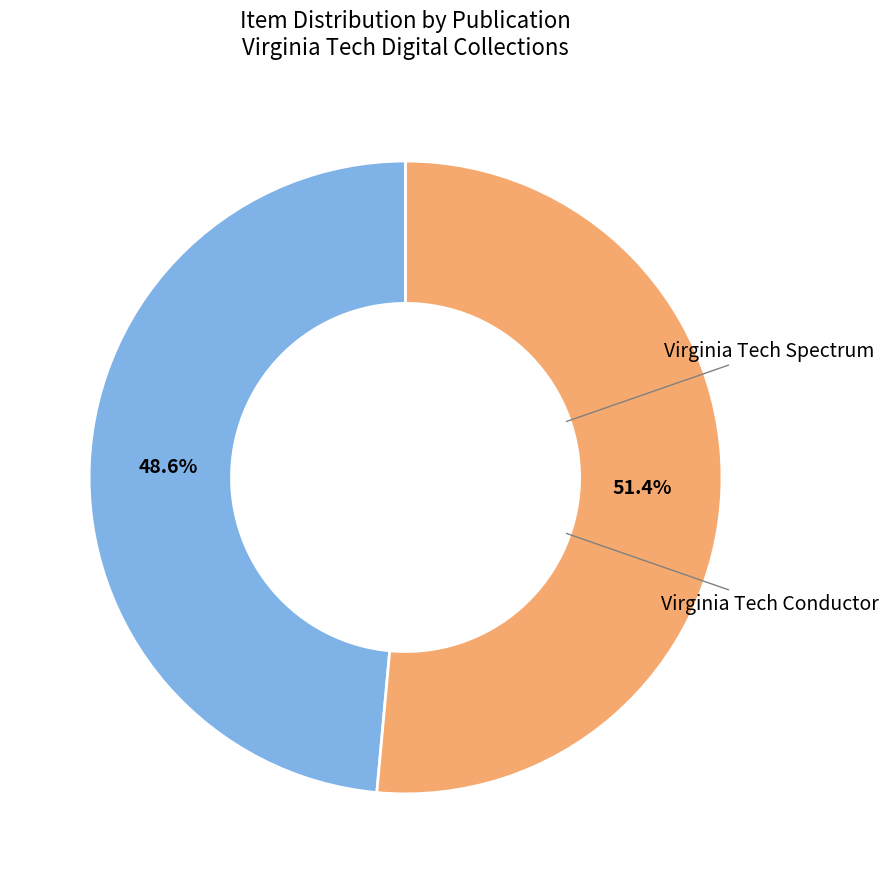

To the nearest percent, what is the average slice percentage?

50%